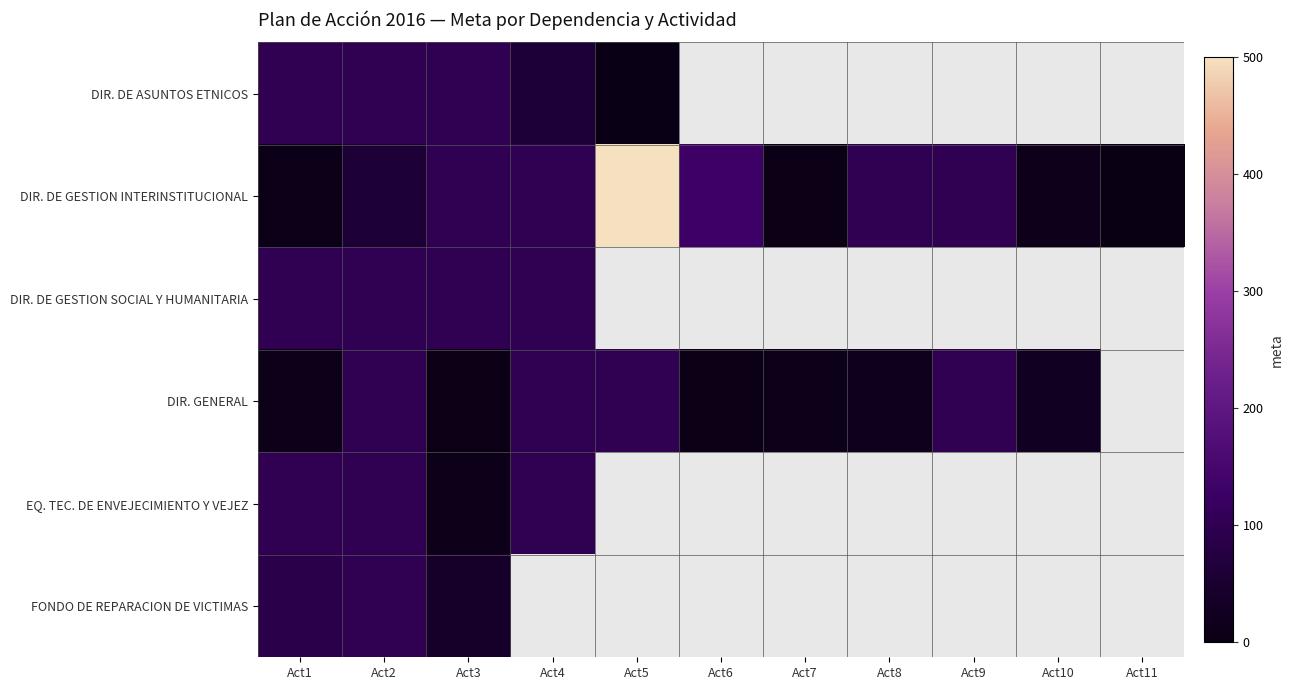

Which series has the largest total across all categories?

DIR. DE GESTION INTERINSTITUCIONAL